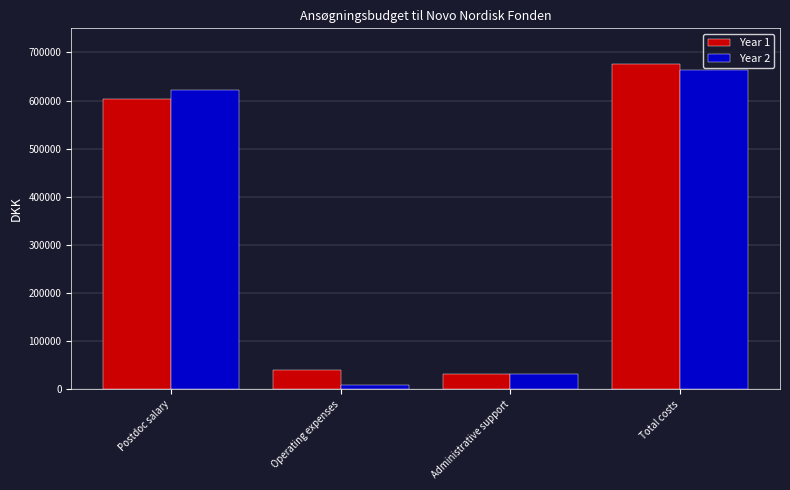

At which label is Year 2 closest to 336670?

Postdoc salary